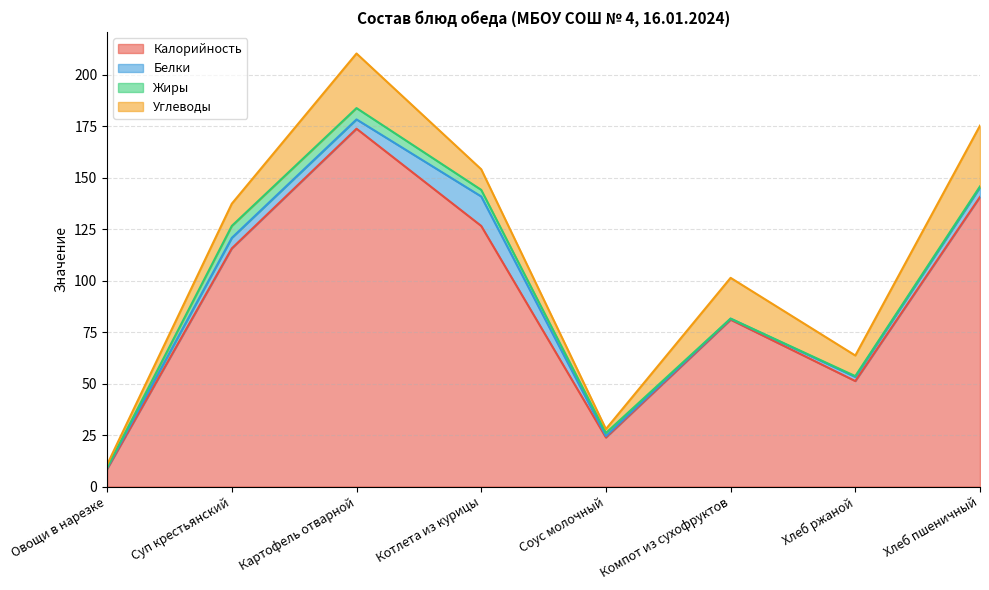

Reading left to right, transcribe all the data shown in this chart.

Калорийность: Овощи в нарезке=8.5	Суп крестьянский=115.6	Картофель отварной=173.7	Котлета из курицы=126.5	Соус молочный=23.8	Компот из сухофруктов=81.0	Хлеб ржаной=51.2	Хлеб пшеничный=140.6
Белки: Овощи в нарезке=0.5	Суп крестьянский=5.1	Картофель отварной=4.5	Котлета из курицы=14.3	Соус молочный=0.7	Компот из сухофруктов=0.5	Хлеб ржаной=2.0	Хлеб пшеничный=4.6
Жиры: Овощи в нарезке=0.1	Суп крестьянский=5.8	Картофель отварной=5.5	Котлета из курицы=3.2	Соус молочный=1.5	Компот из сухофруктов=0.0	Хлеб ржаной=0.4	Хлеб пшеничный=0.5
Углеводы: Овощи в нарезке=1.5	Суп крестьянский=10.8	Картофель отварной=26.5	Котлета из курицы=10.0	Соус молочный=1.9	Компот из сухофруктов=19.8	Хлеб ржаной=10.0	Хлеб пшеничный=29.5